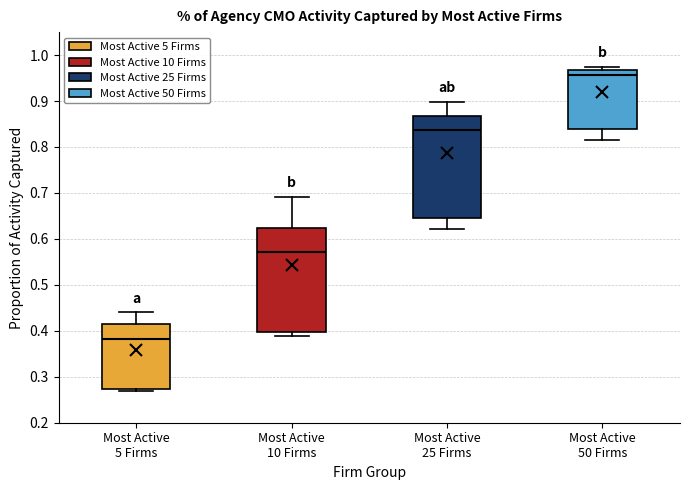

Where does the median line of the box for Most Active 10 Firms sit on the y-axis? The values are not printed on the chart, so give them approximately, as read against the axis.

0.57